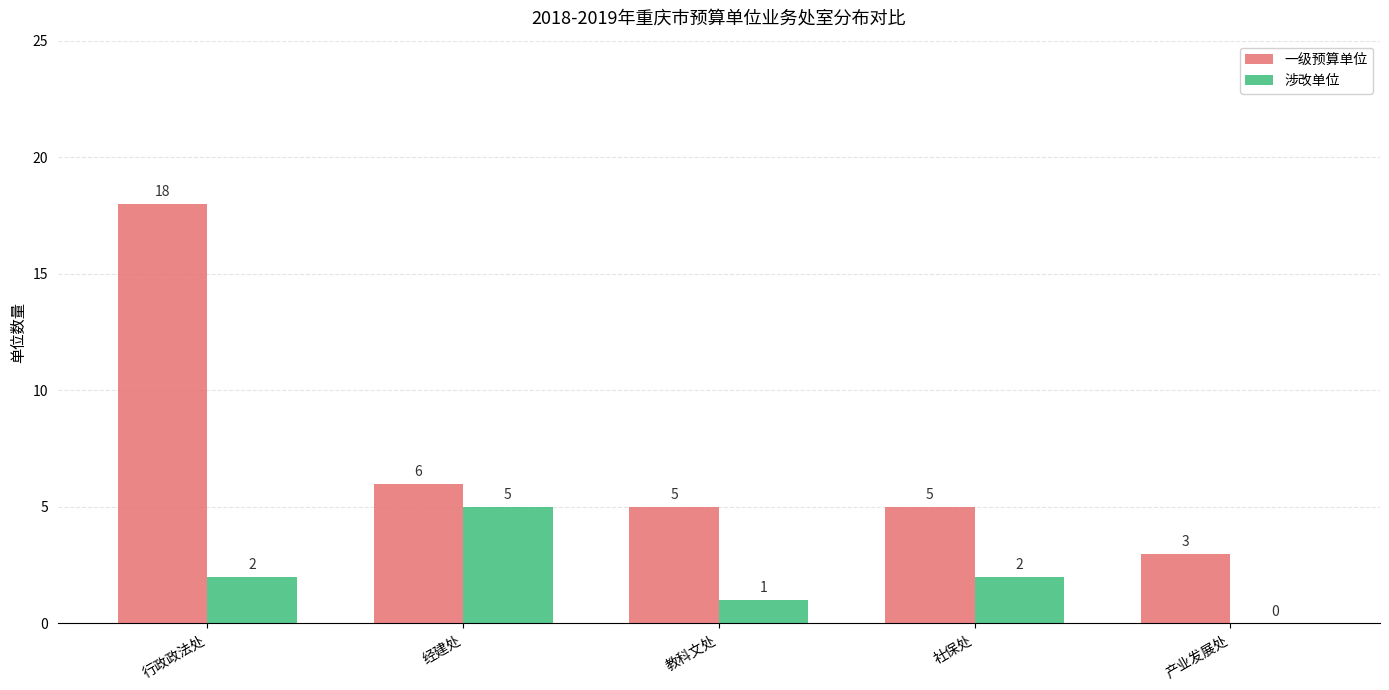

What is the total value across all series at 经建处?

11